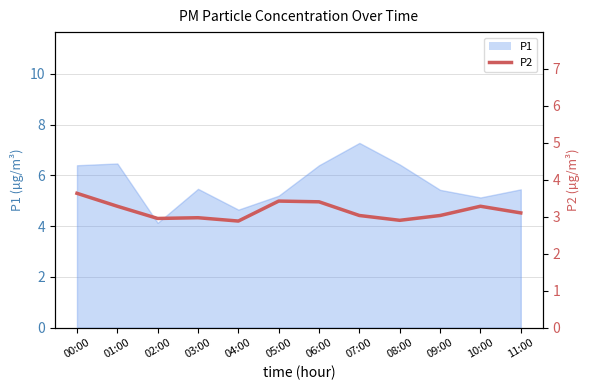

Which category has the lowest value across all series?

04:00